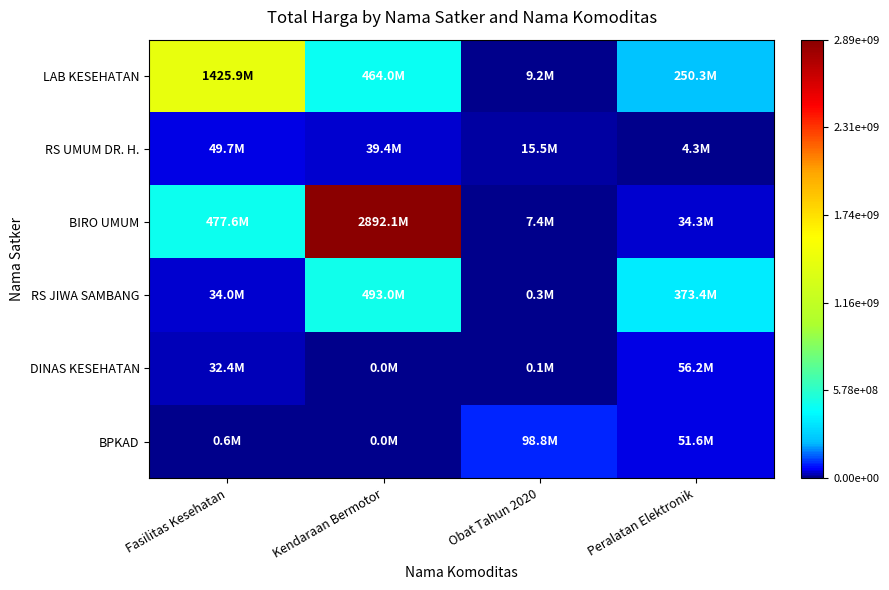

At Obat Tahun 2020, list the series in order from smallest to largest.

DINAS KESEHATAN, RS JIWA SAMBANG, BIRO UMUM, LAB KESEHATAN, RS UMUM DR. H., BPKAD